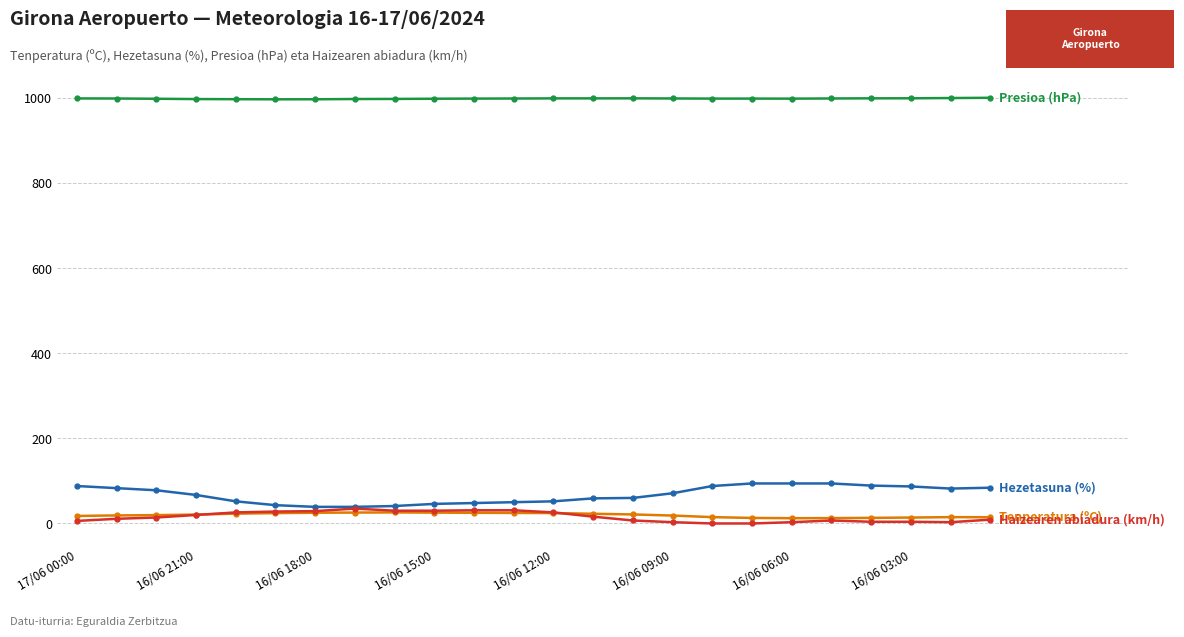

What is the maximum value shown in the chart?

1000.1